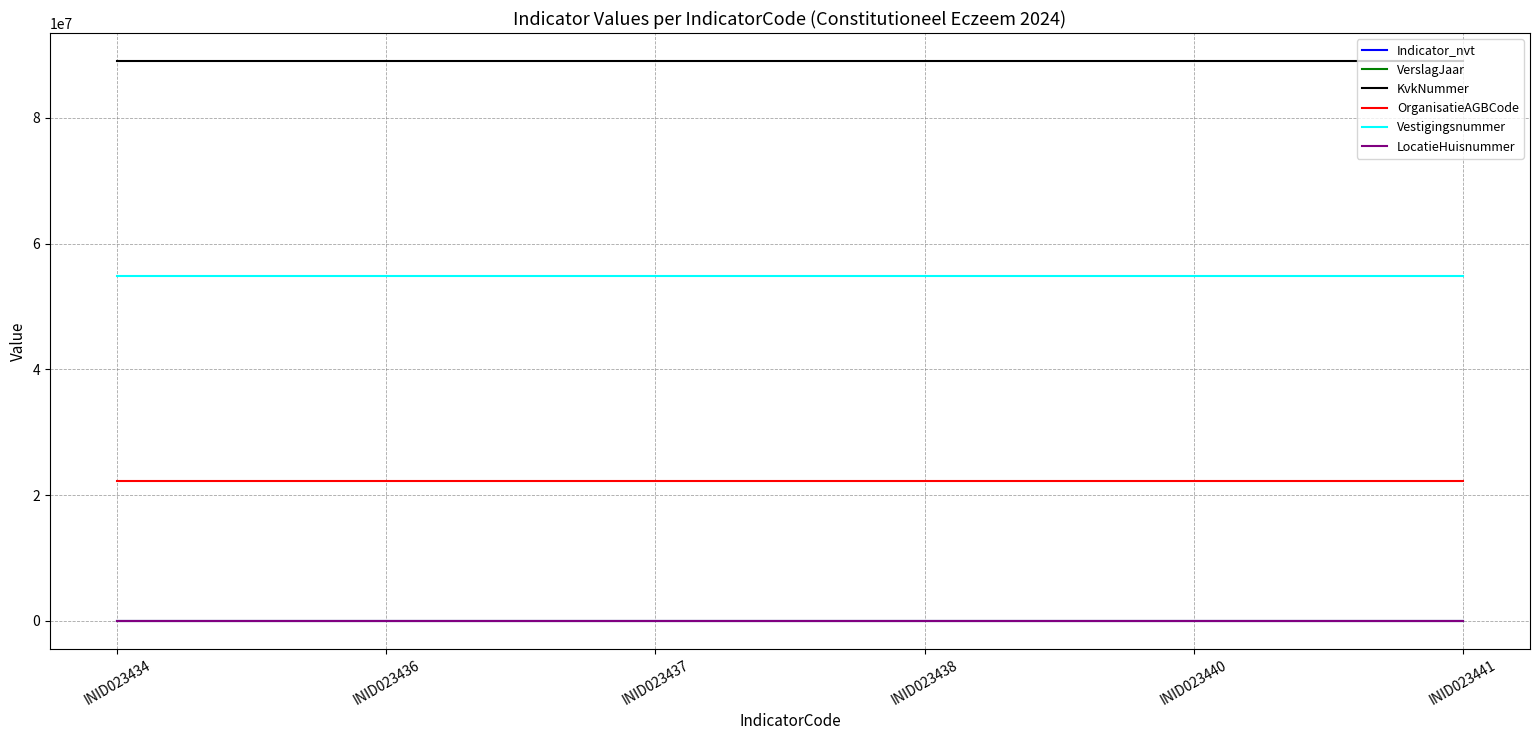

Which series has the largest total across all categories?

KvkNummer